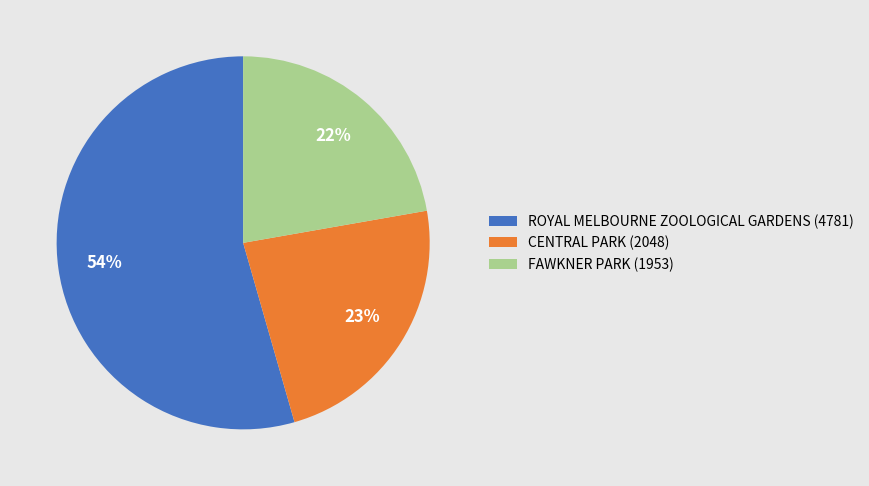

How many slices are in this pie chart?

3